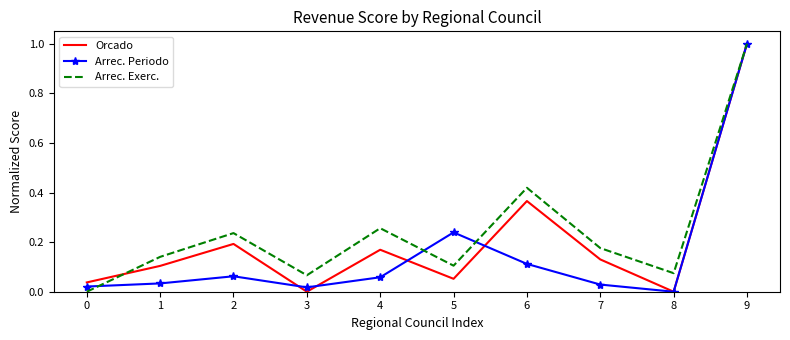

At how many categories does at least one series exceed 0?

10